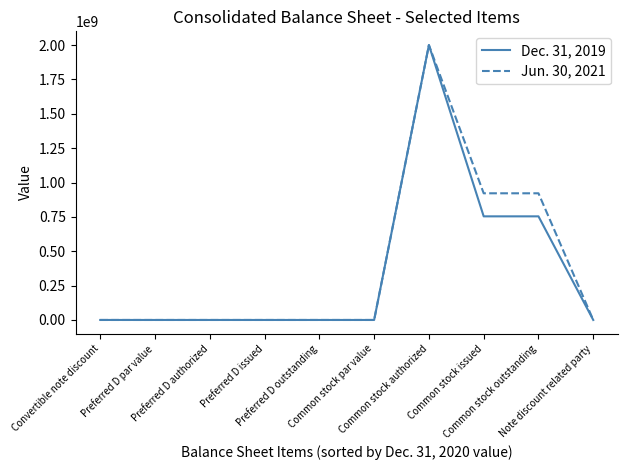

What is the highest value of the Jun. 30, 2021 series?

2000000000.0